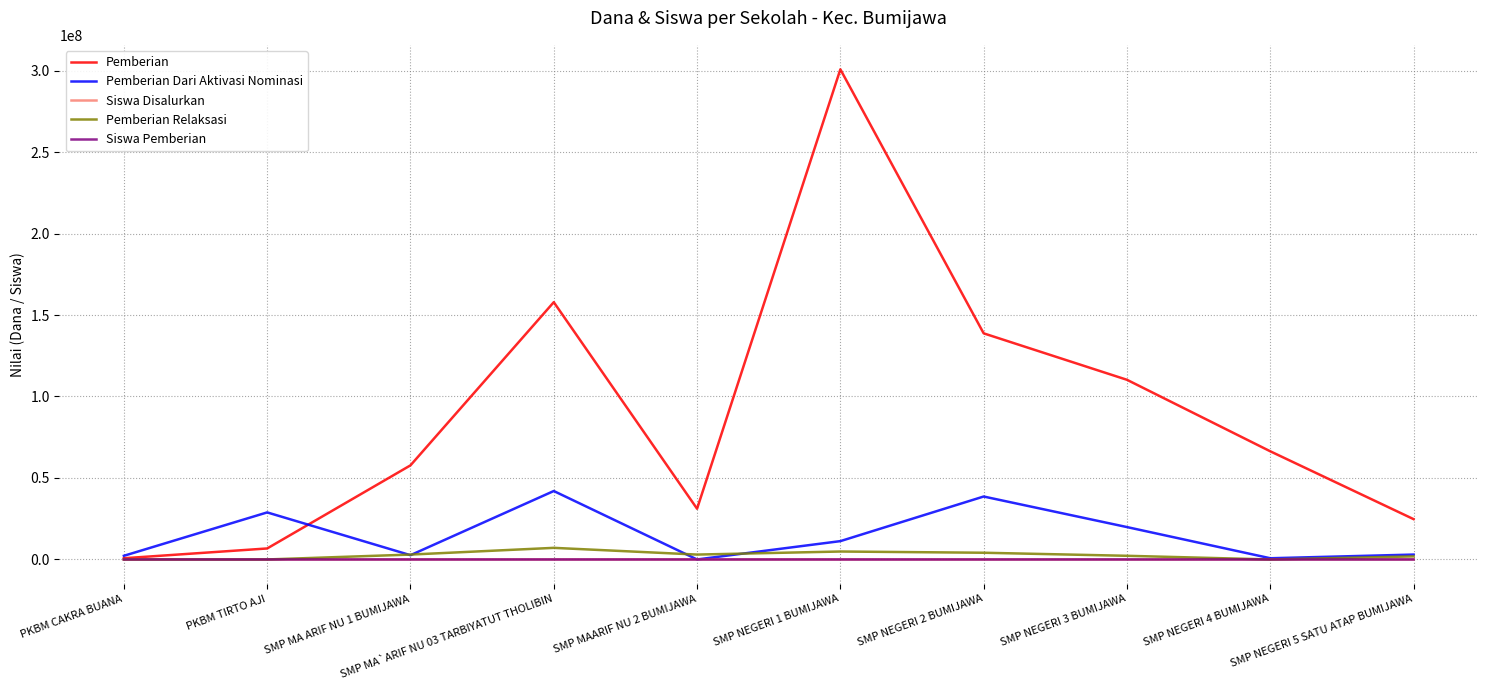

At which label does Siswa Pemberian first exceed 17?

PKBM TIRTO AJI